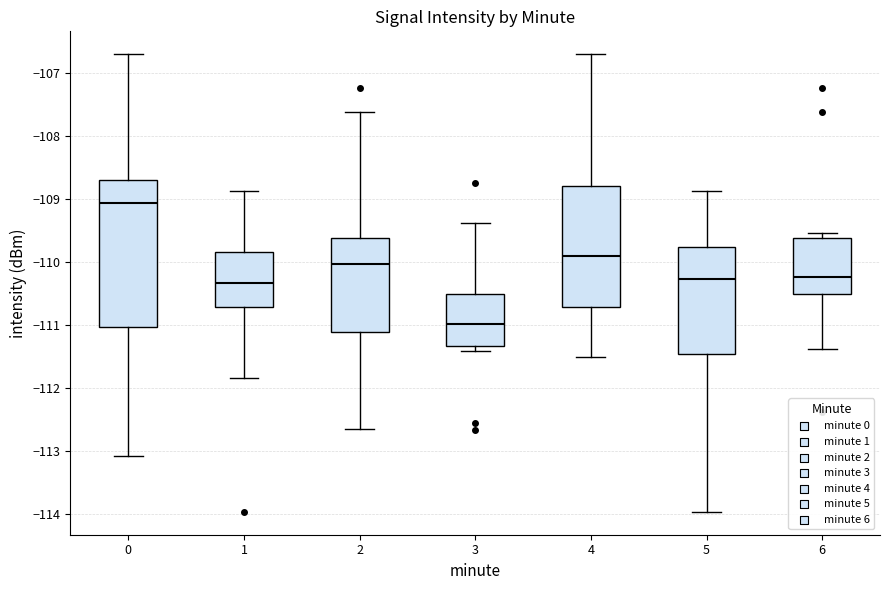

Reading left to right, read every box against the y-axis: the position of its median line, the range the box covers, and the ends of its whiskers. The values are not printed on the chart, so give them approximately, as read against the axis.

0: median -109.1, box -111.0 to -108.7, whiskers -113.1 to -106.7
1: median -110.3, box -110.7 to -109.8, whiskers -111.8 to -108.9
2: median -110.0, box -111.1 to -109.6, whiskers -112.6 to -107.6
3: median -111.0, box -111.3 to -110.5, whiskers -111.4 to -109.4
4: median -109.9, box -110.7 to -108.8, whiskers -111.5 to -106.7
5: median -110.3, box -111.5 to -109.8, whiskers -114.0 to -108.9
6: median -110.2, box -110.5 to -109.6, whiskers -111.4 to -109.5